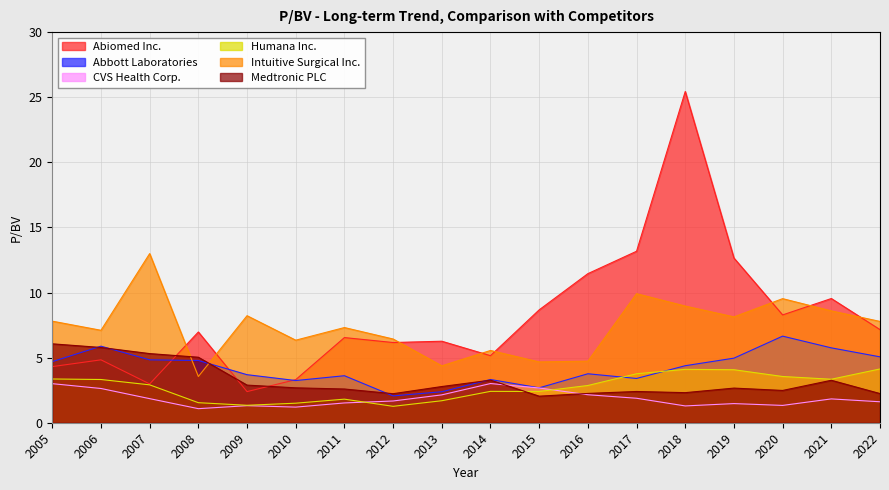

How many data points in Humana Inc. are less than 2?

6